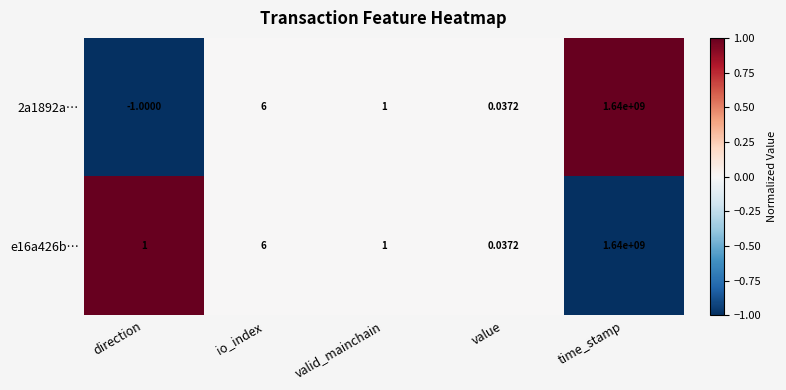

At which label does e16a426b… reach its peak?

time_stamp